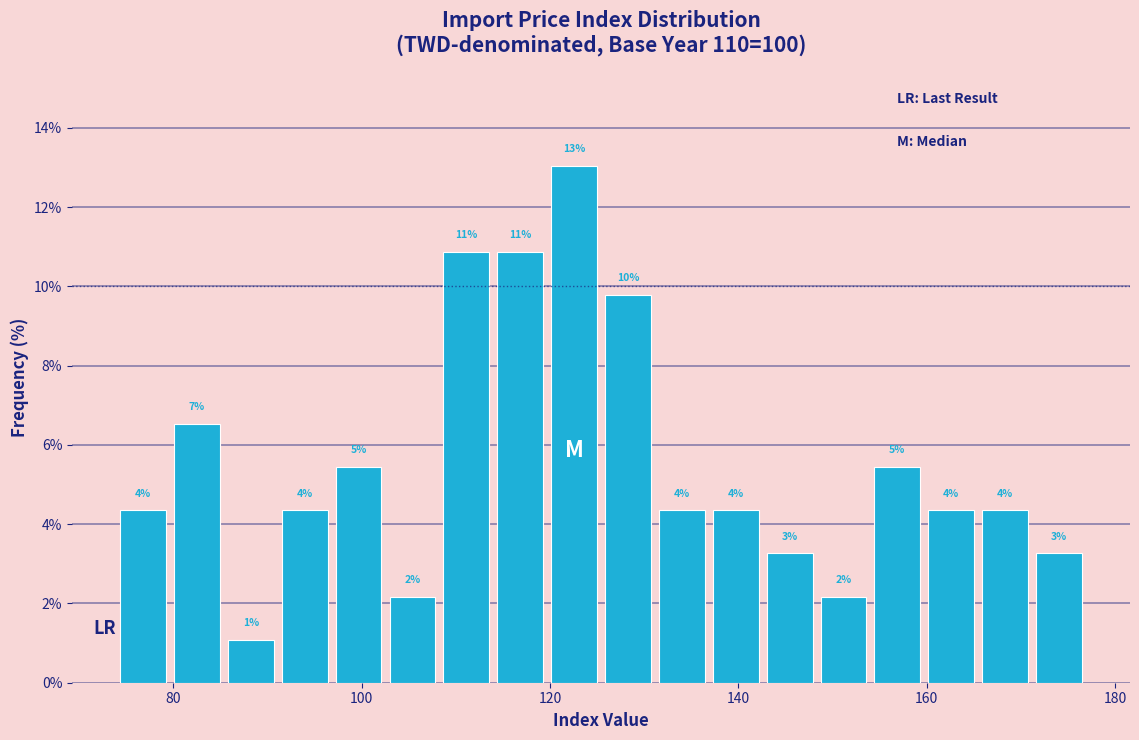

Around what value on the x-axis is the tallest bar? Give the approximate position of its centre, as read against the axis.

122